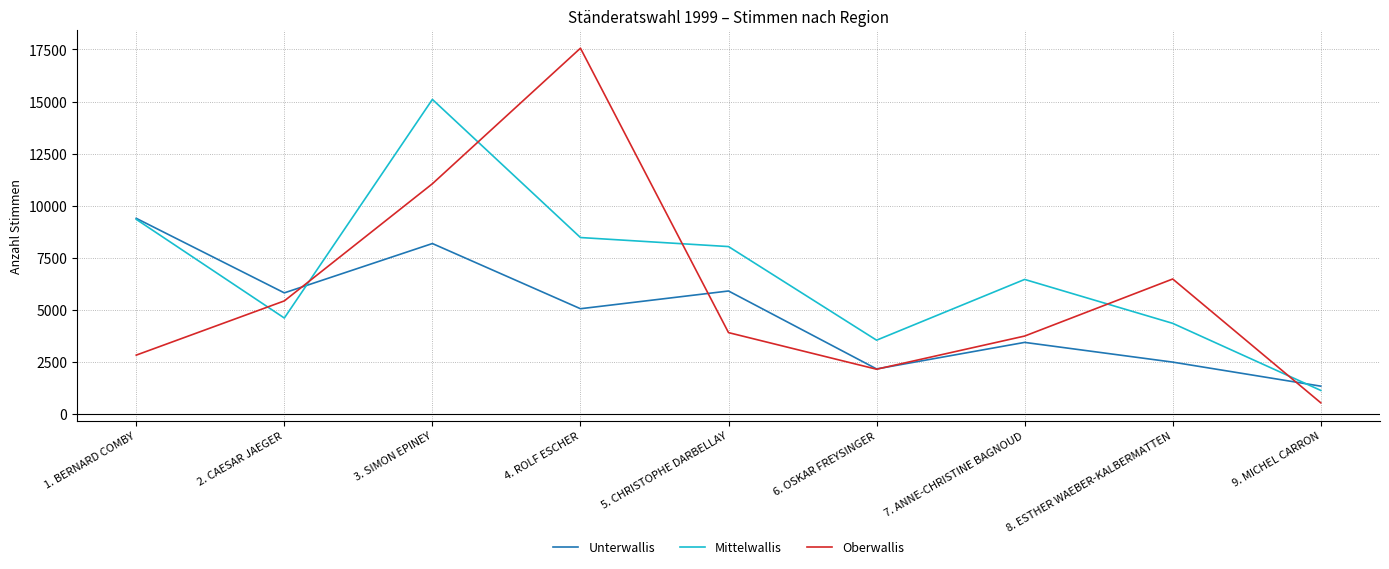

The Mittelwallis series shows 1208 at 8. ESTHER WAEBER-KALBERMATTEN. True or false?

False